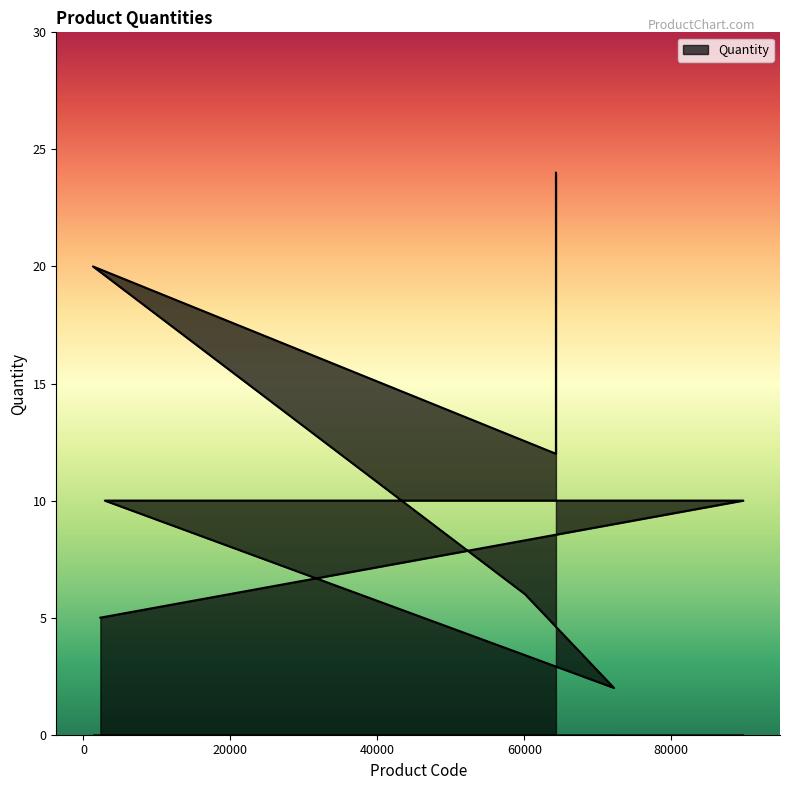

What is the difference between the second highest and second lowest values?

15